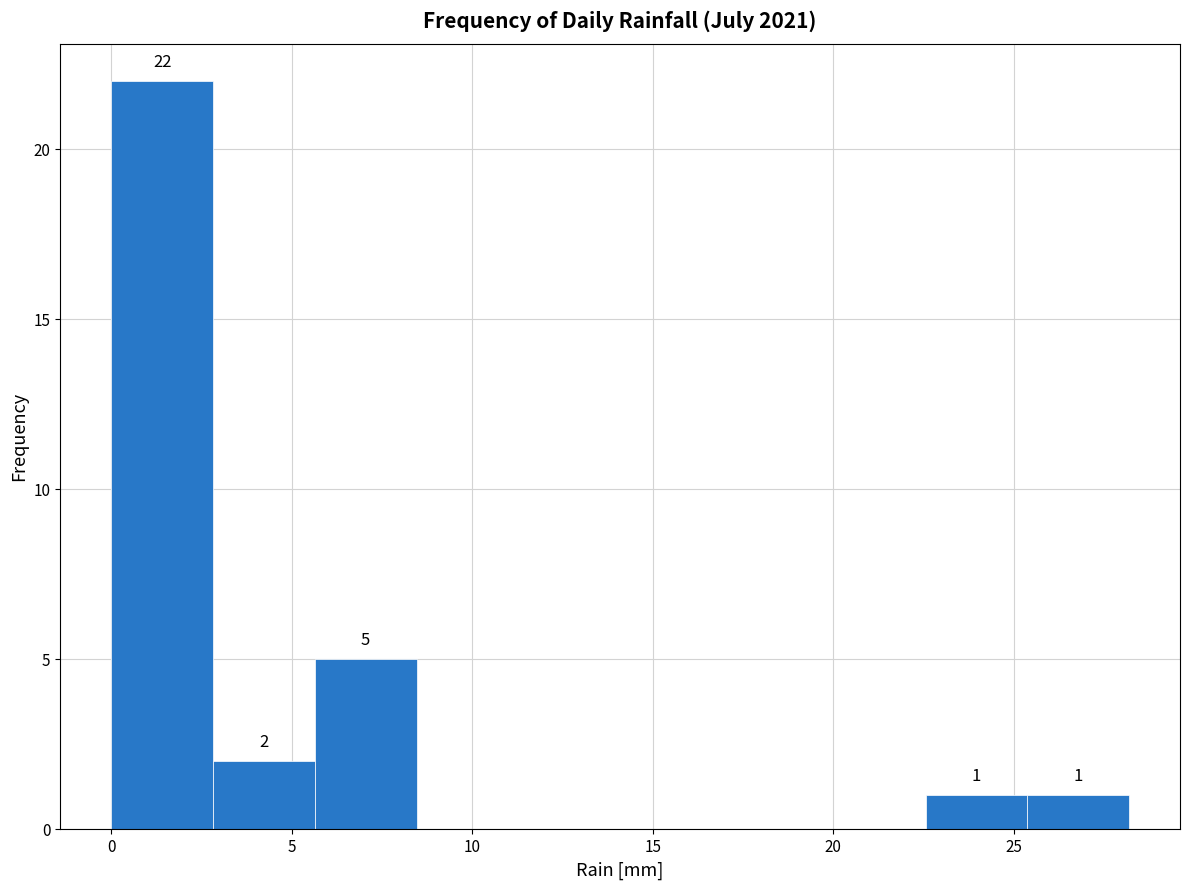

Over which range of the x-axis is the bar tallest?

0.0 to 3.0